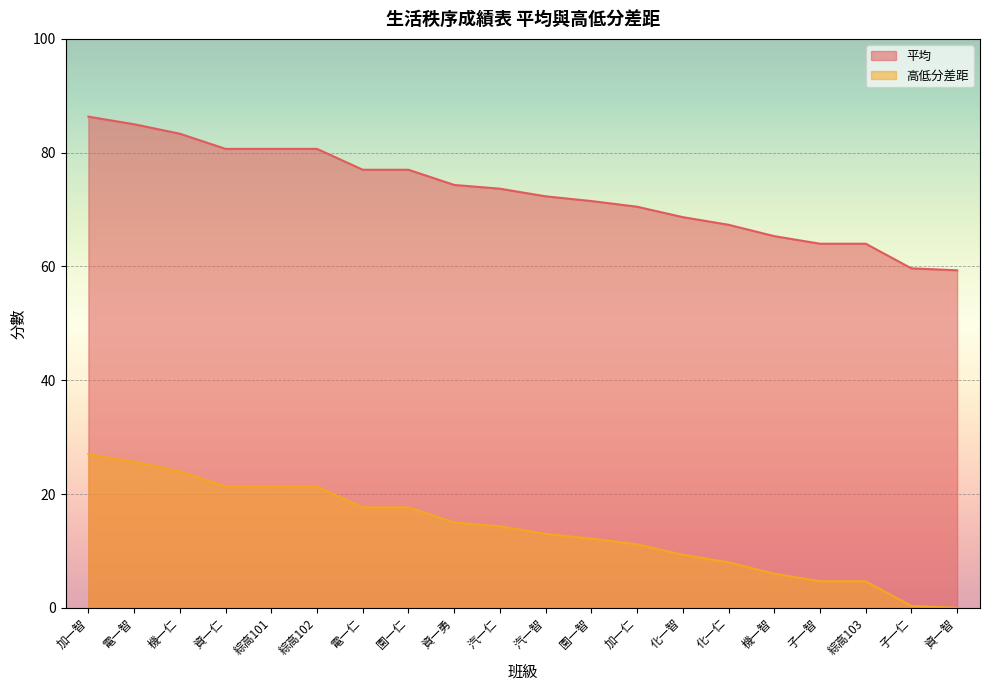

Rank the categories by 高低分差距 value from lowest to highest.

資一智, 子一仁, 子一智, 綜高103, 機一智, 化一仁, 化一智, 加一仁, 園一智, 汽一智, 汽一仁, 資一勇, 電一仁, 園一仁, 資一仁, 綜高101, 綜高102, 機一仁, 電一智, 加一智